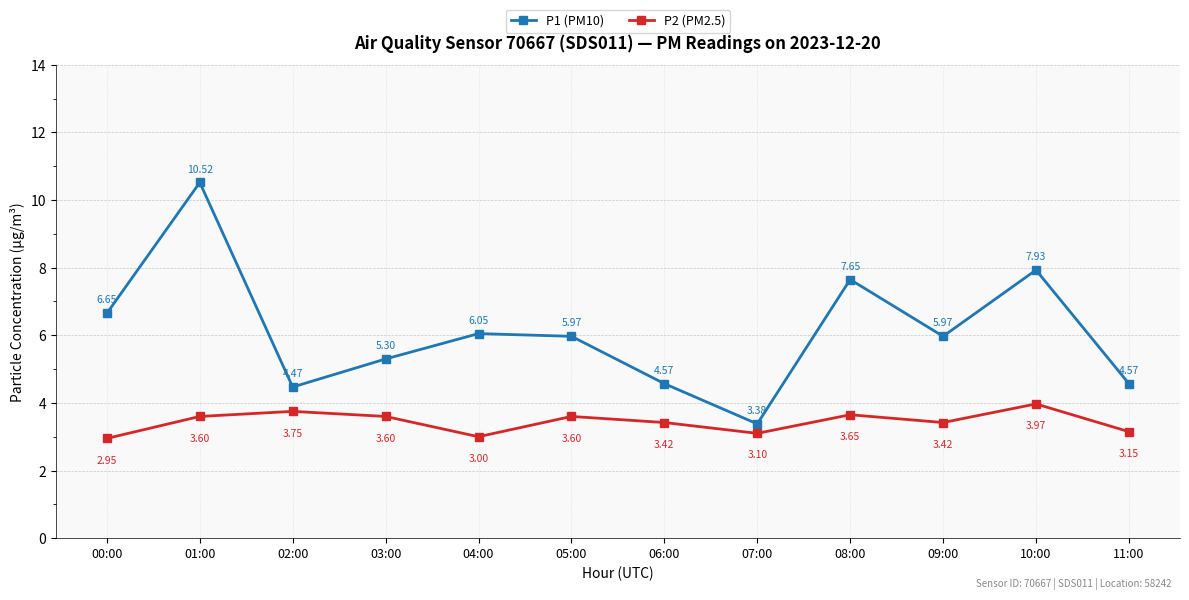

At which category does P2 (PM2.5) reach its first local peak?

02:00